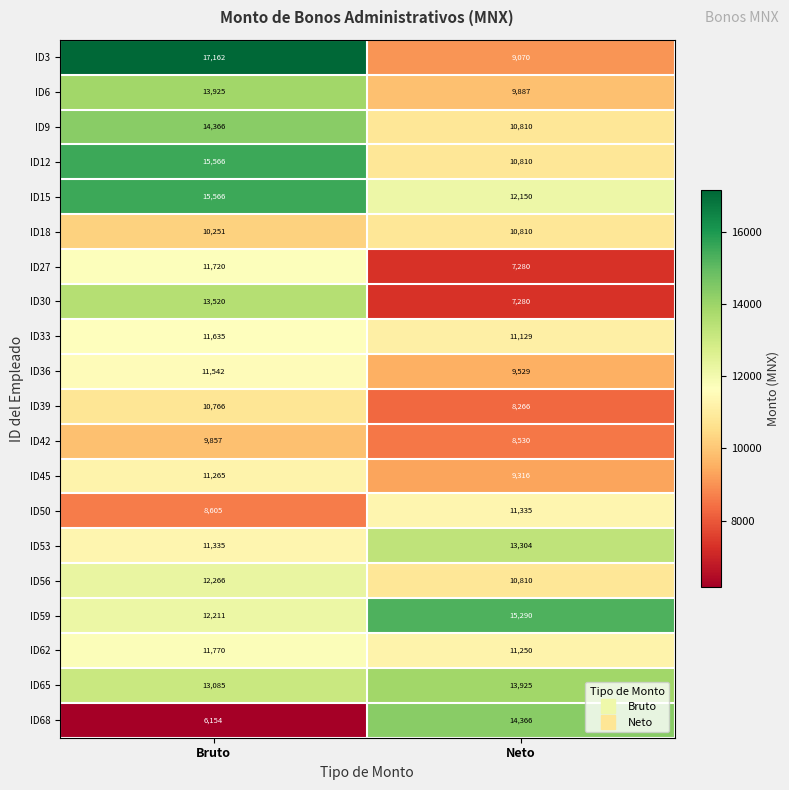

The value of ID3 at Neto is 4254. True or false?

False